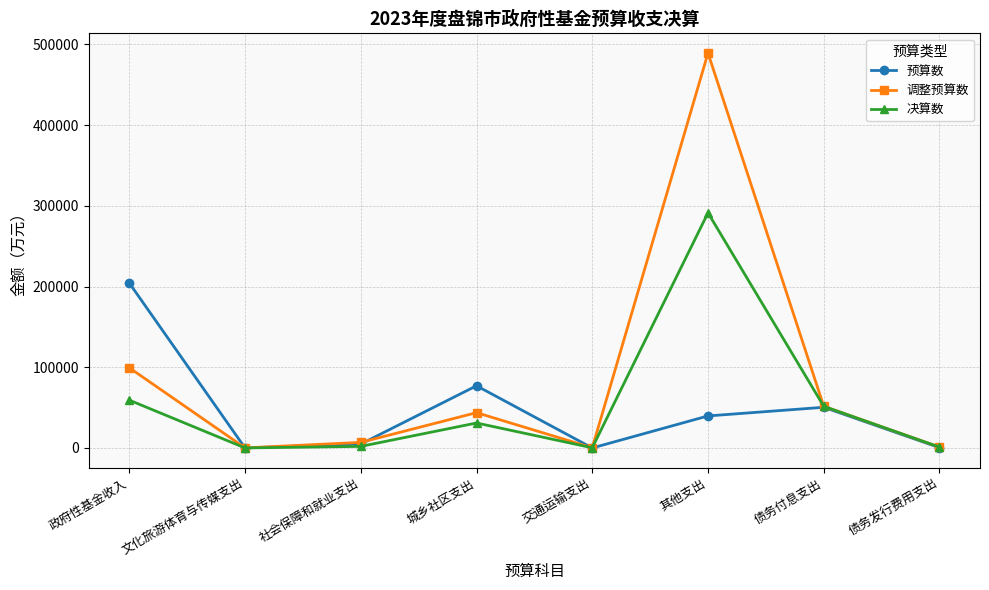

True or false: 预算数 has a value of 77036 at 城乡社区支出.

True